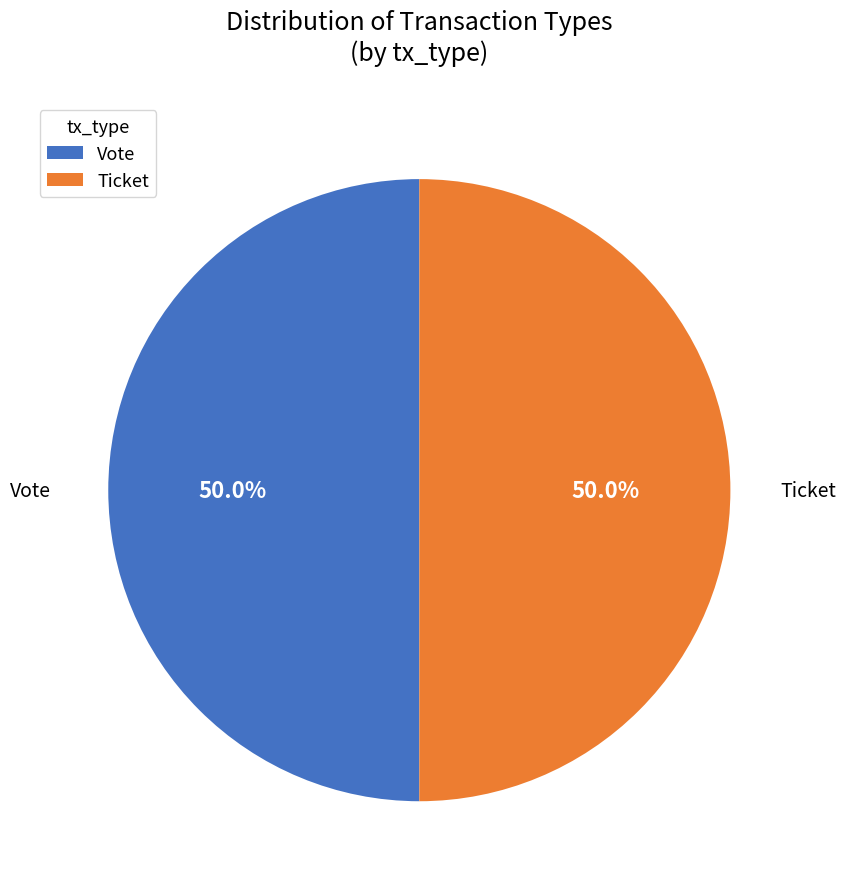

Approximately how many times larger is the value at Vote compared to Ticket?

1.0